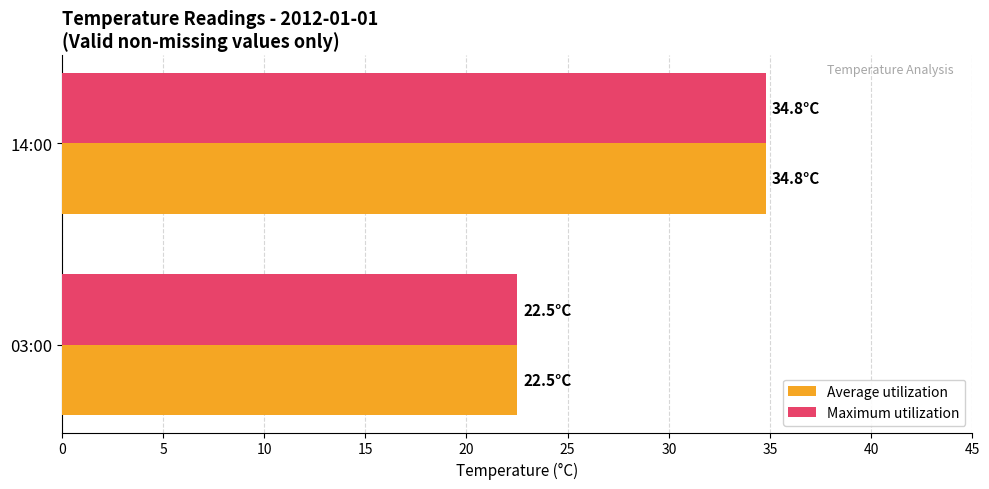

The Maximum utilization series shows 38.1 at 03:00. True or false?

False